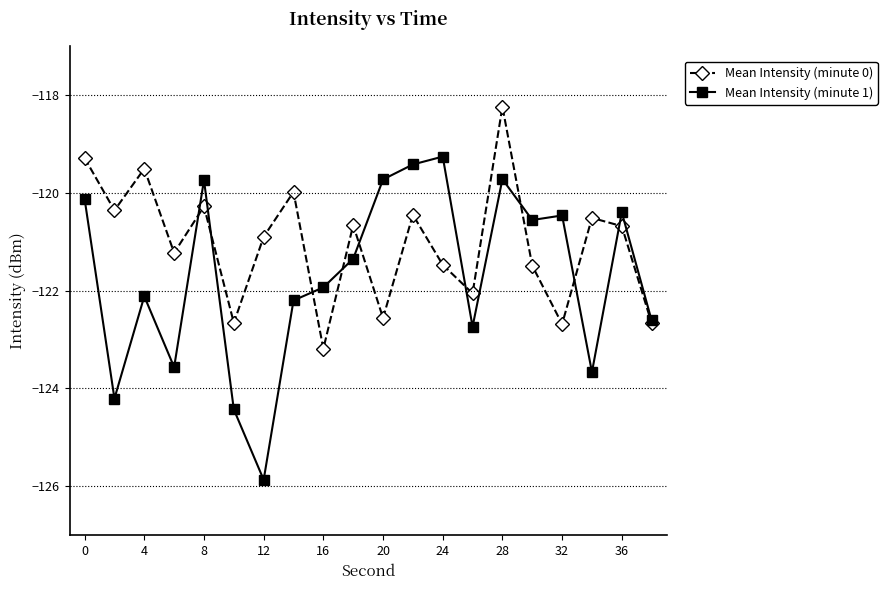

Count the number of categories in the chart.

20